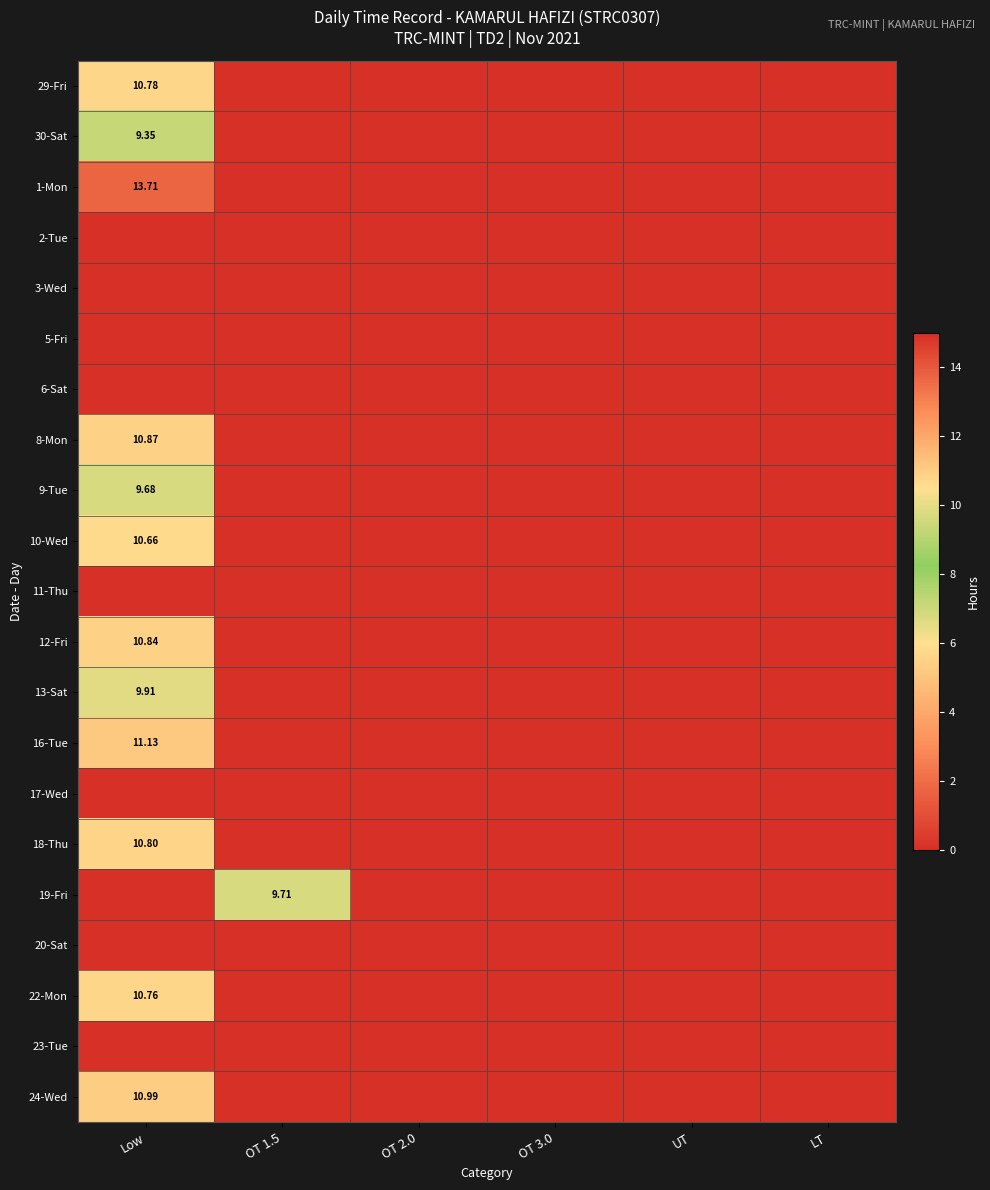

At which category does the chart reach its peak across all series?

Low